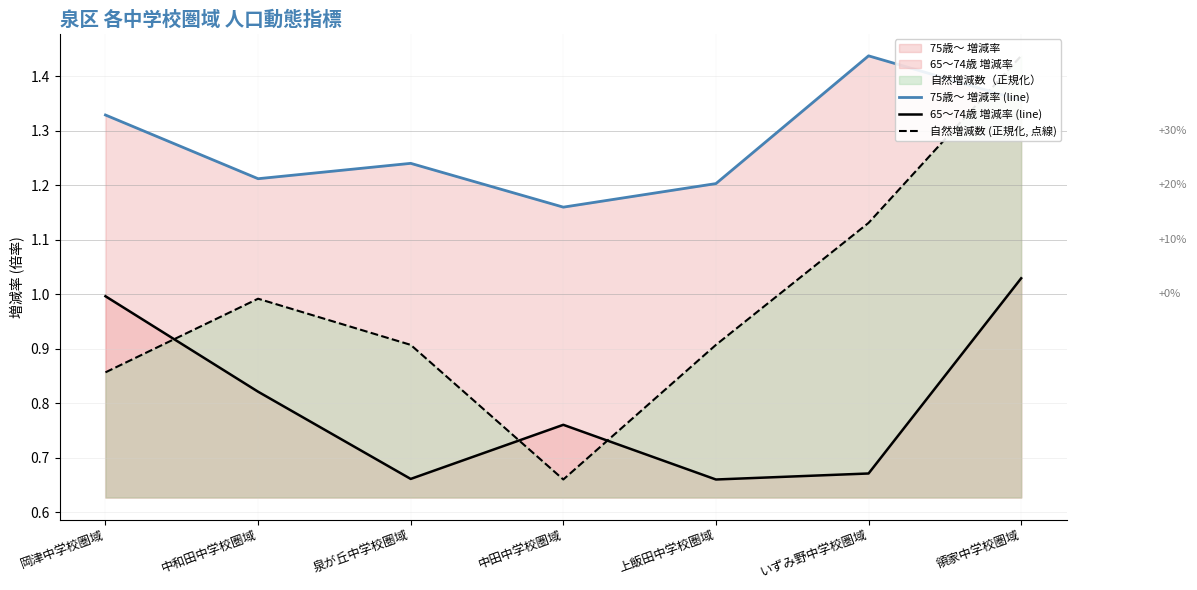

What is the greatest value displayed?

1.4